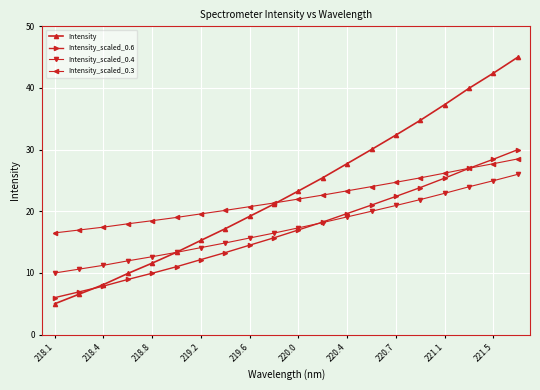

At how many categories does at least one series exceed 33?

5